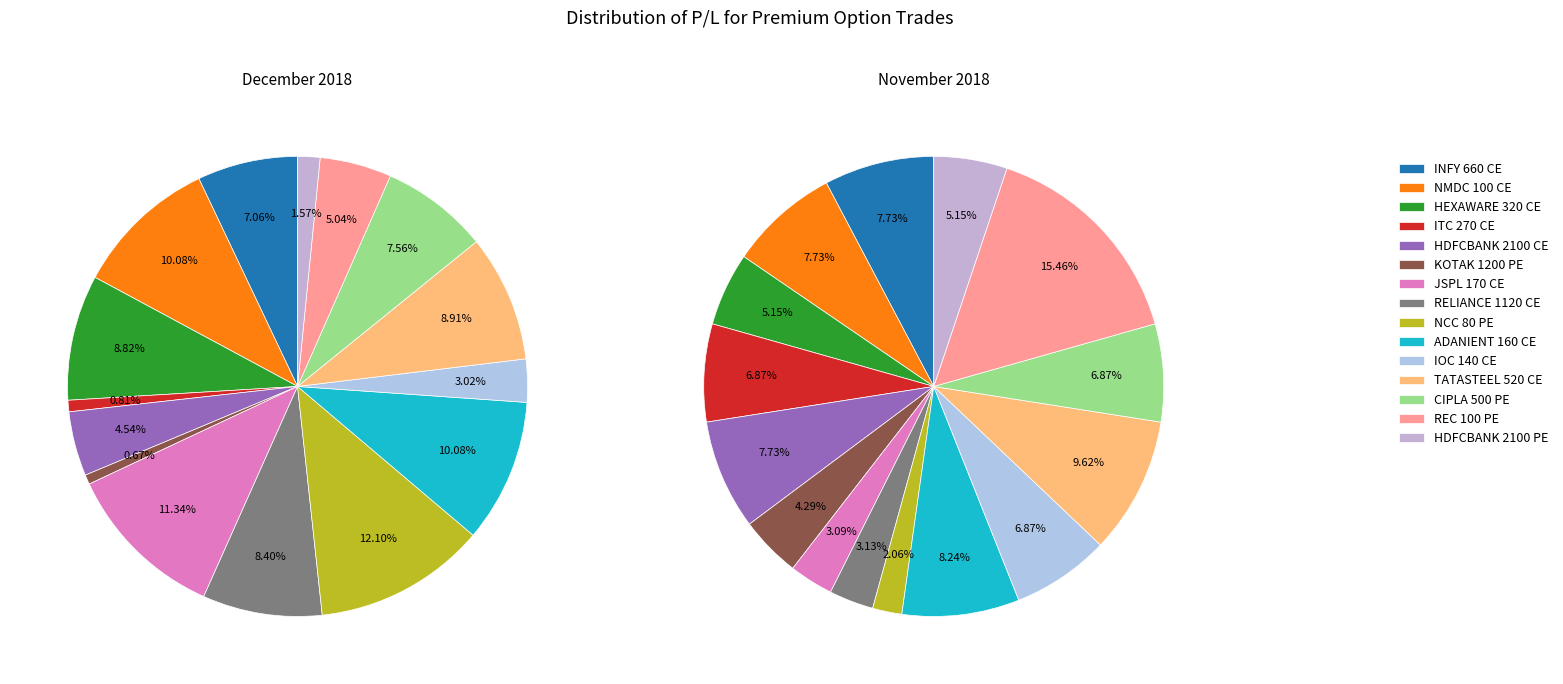

What is the difference between the highest and lowest values at HEXAWARE 320 CE?

3375